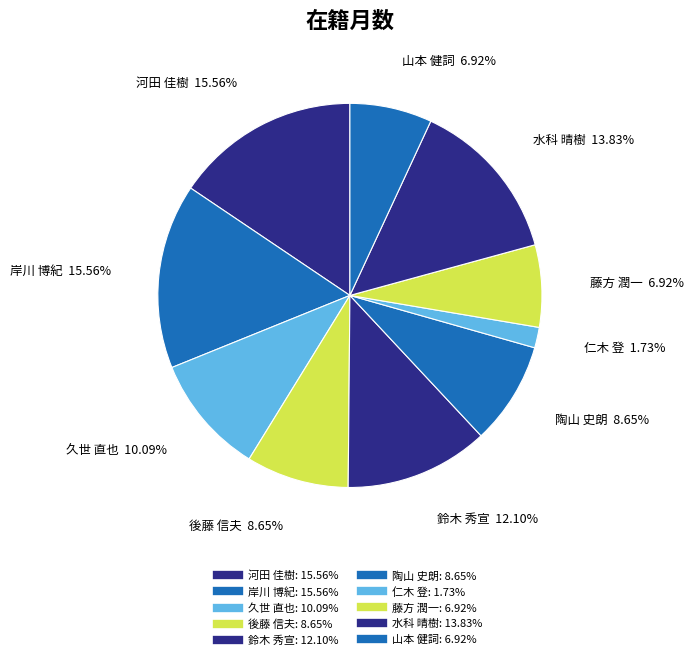

To the nearest percent, what is the difference between the largest and smallest slice percentages?

14%